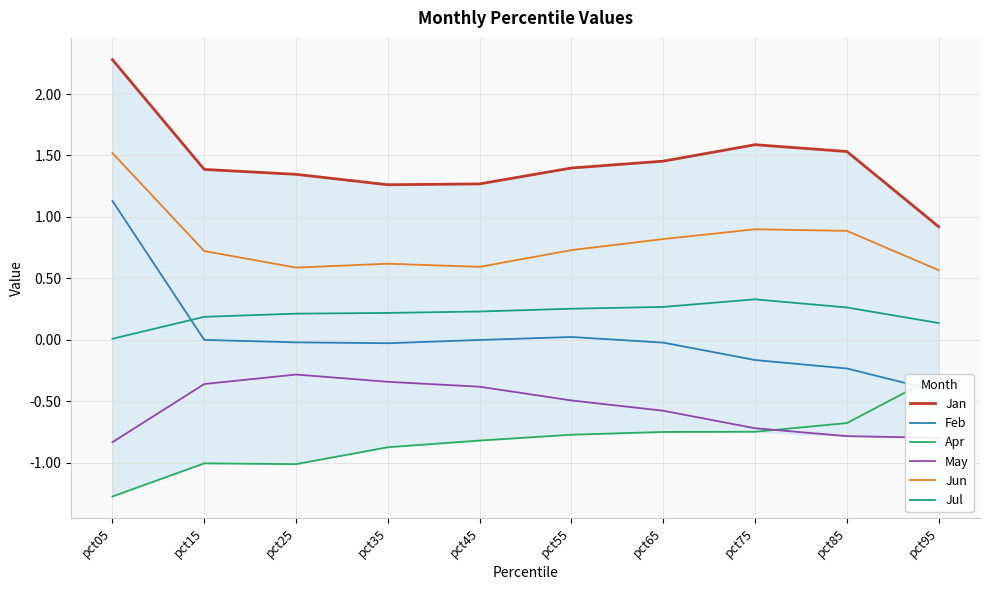

What is the minimum value for Feb?

-0.4